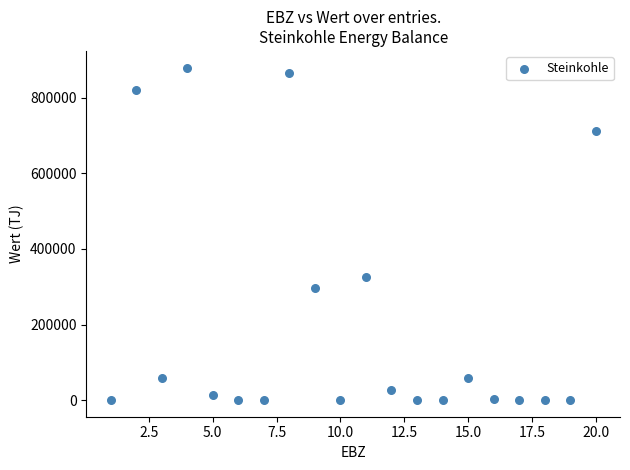

What is the range of X values (max minus min)?

19.0